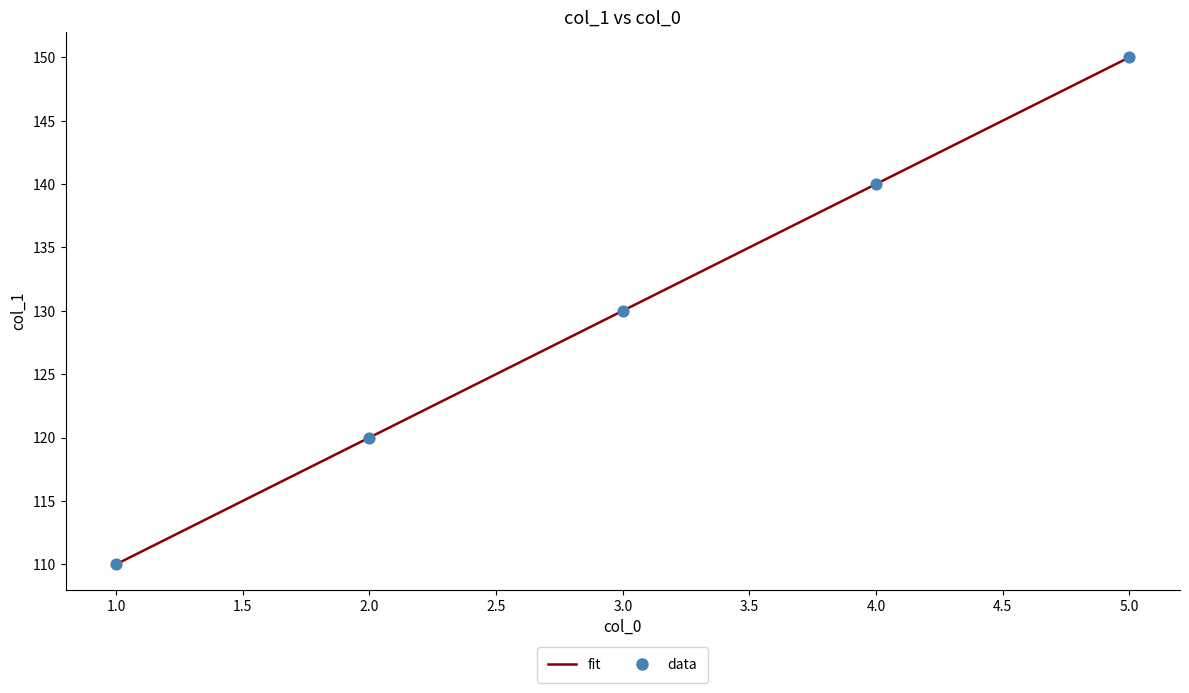

Rank the categories by value from lowest to highest.

1.0, 2.0, 3.0, 4.0, 5.0